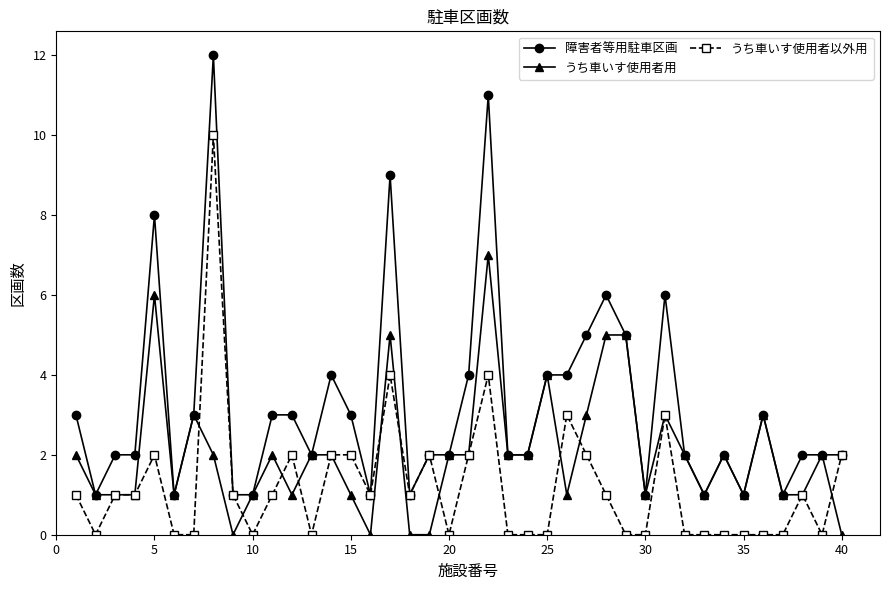

Which series has the largest total across all categories?

障害者等用駐車区画